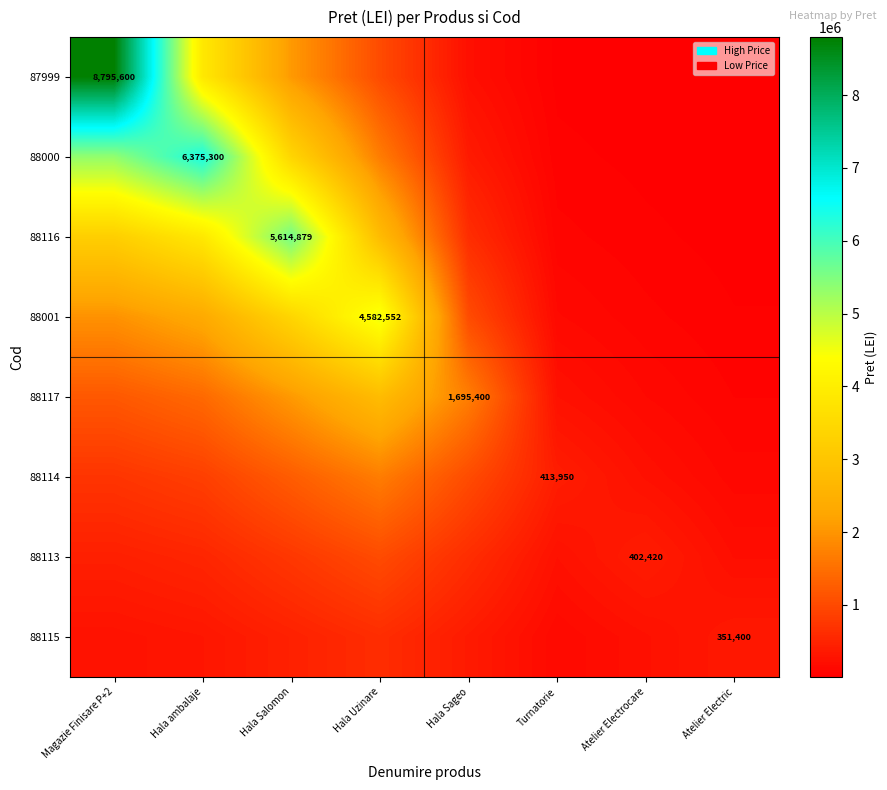

How many values in the 87999 series exceed 1022505?

4